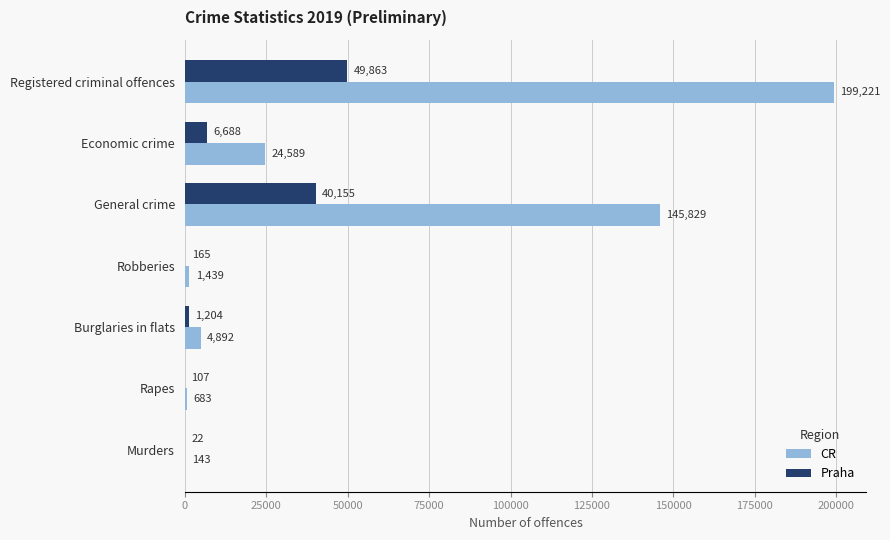

At which label is Praha closest to 24942?

General crime